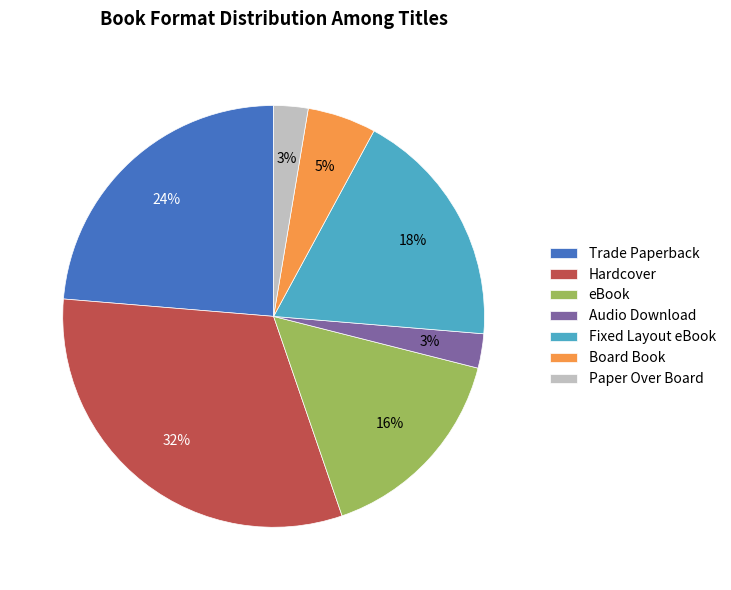

Which has a higher value, eBook or Trade Paperback?

Trade Paperback